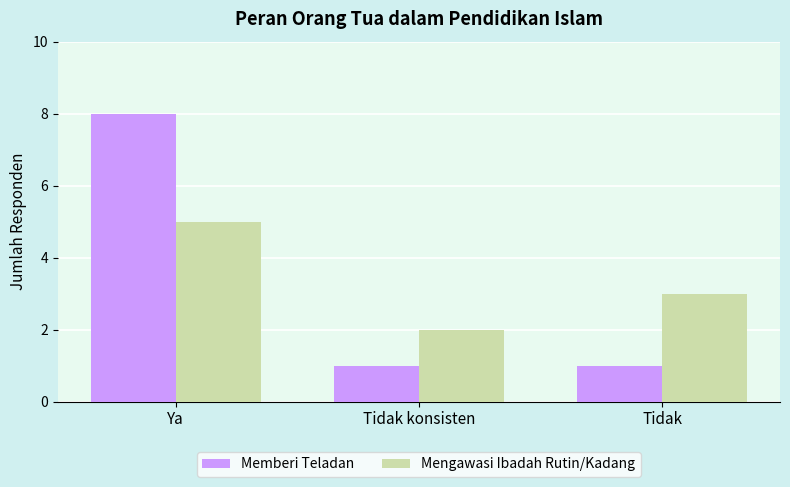

What is the total value across all series at Ya?

13